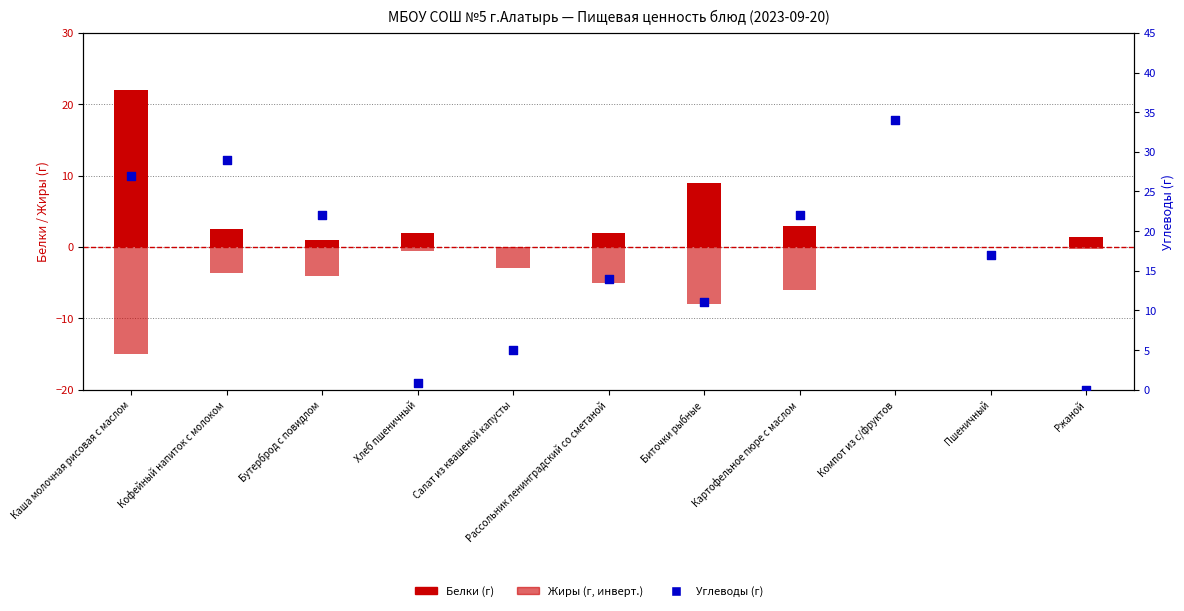

At which category is the sum across all series the highest?

Каша молочная рисовая с маслом